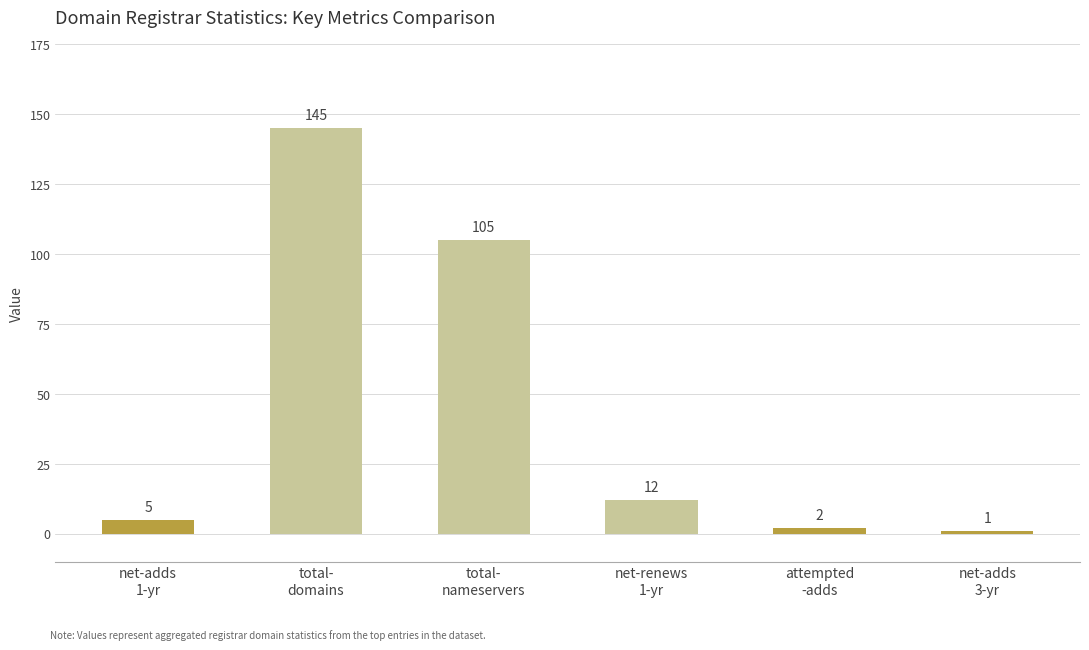

How many bars are there in total?

6